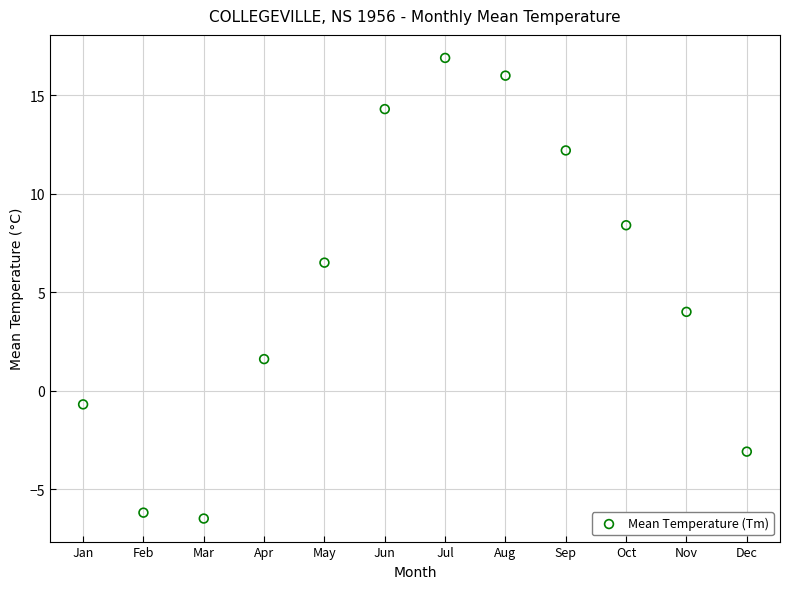

What Y value in the scatter plot is closest to 5?

4.0